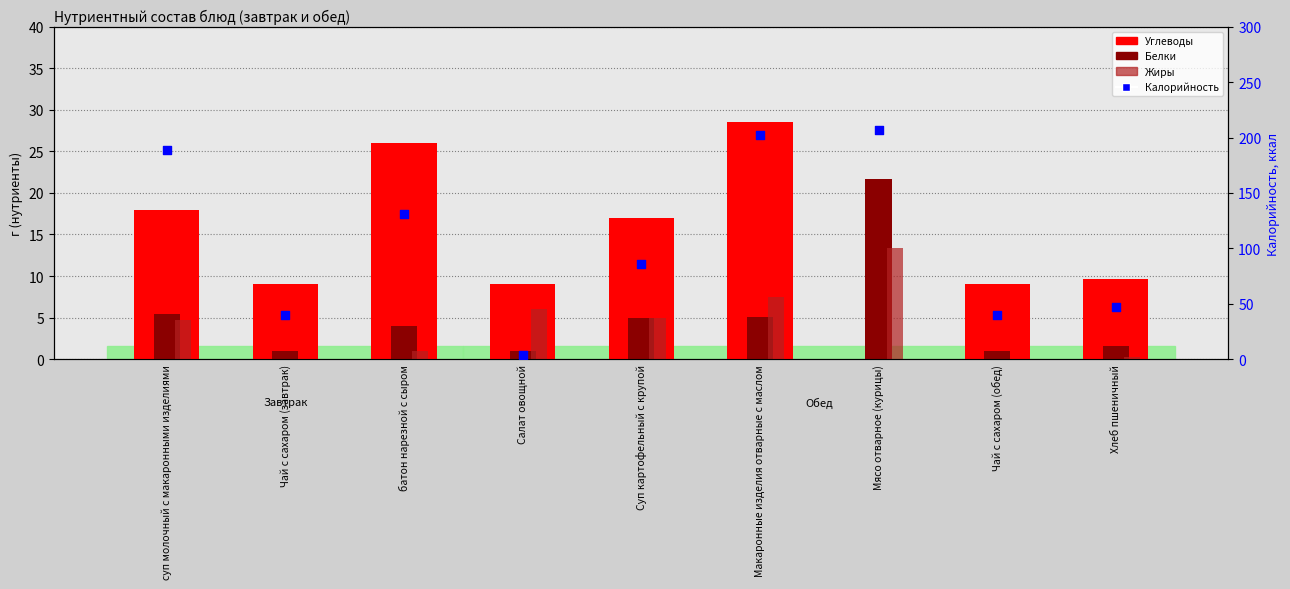

Is the value of Жиры at Мясо отварное (курицы) greater than the value of Белки at Макаронные изделия отварные с маслом?

Yes